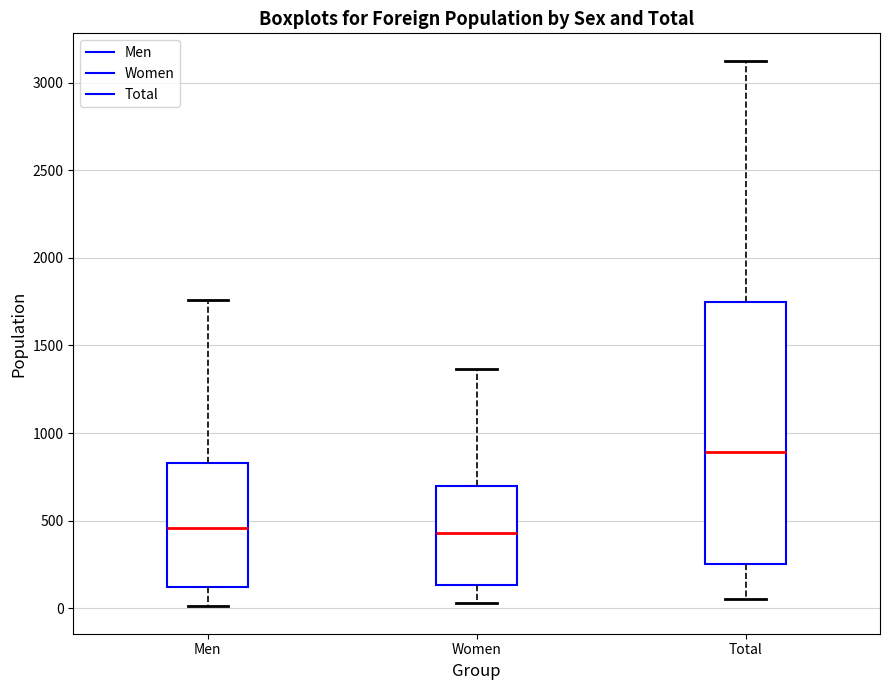

Which box's median line is the highest?

Total